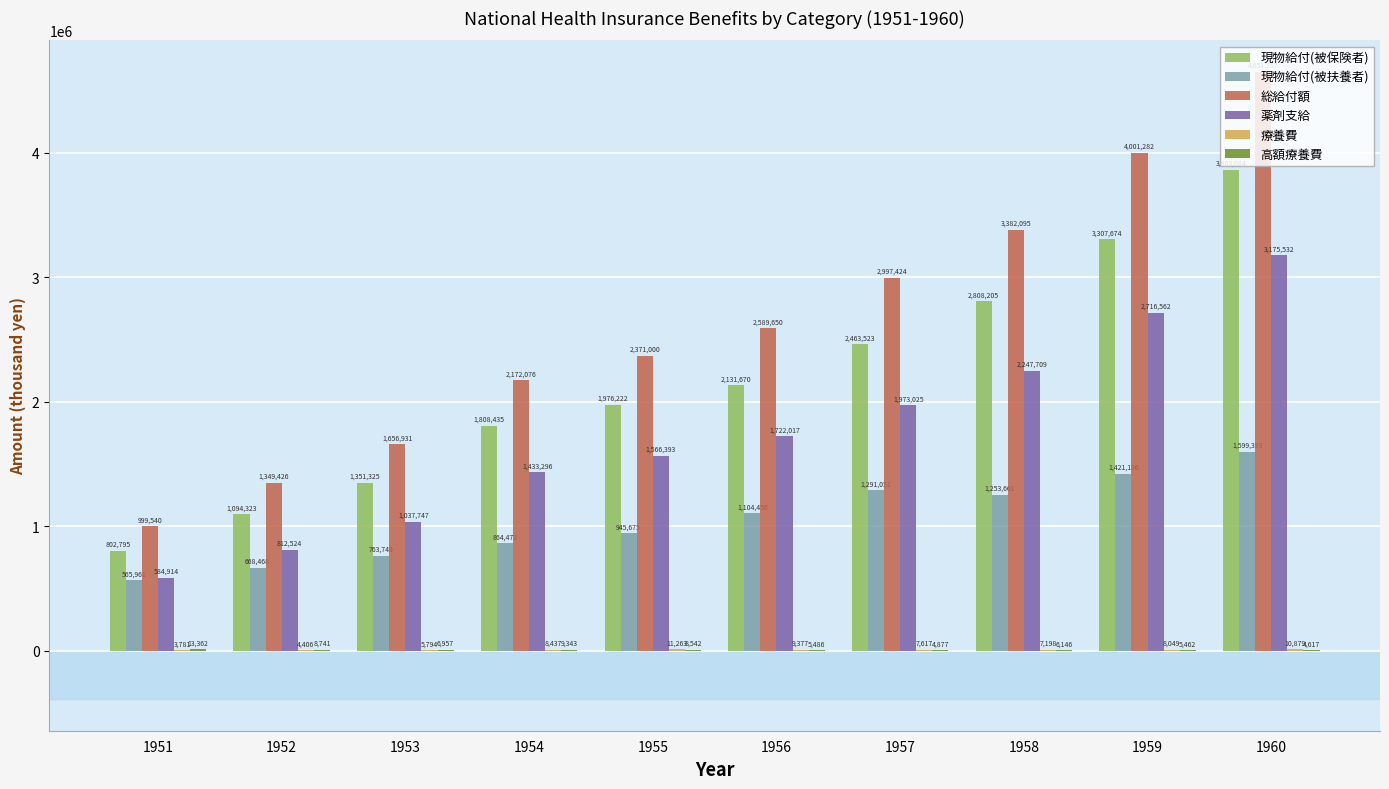

Which series changed the most between 1955 and 1960?

総給付額